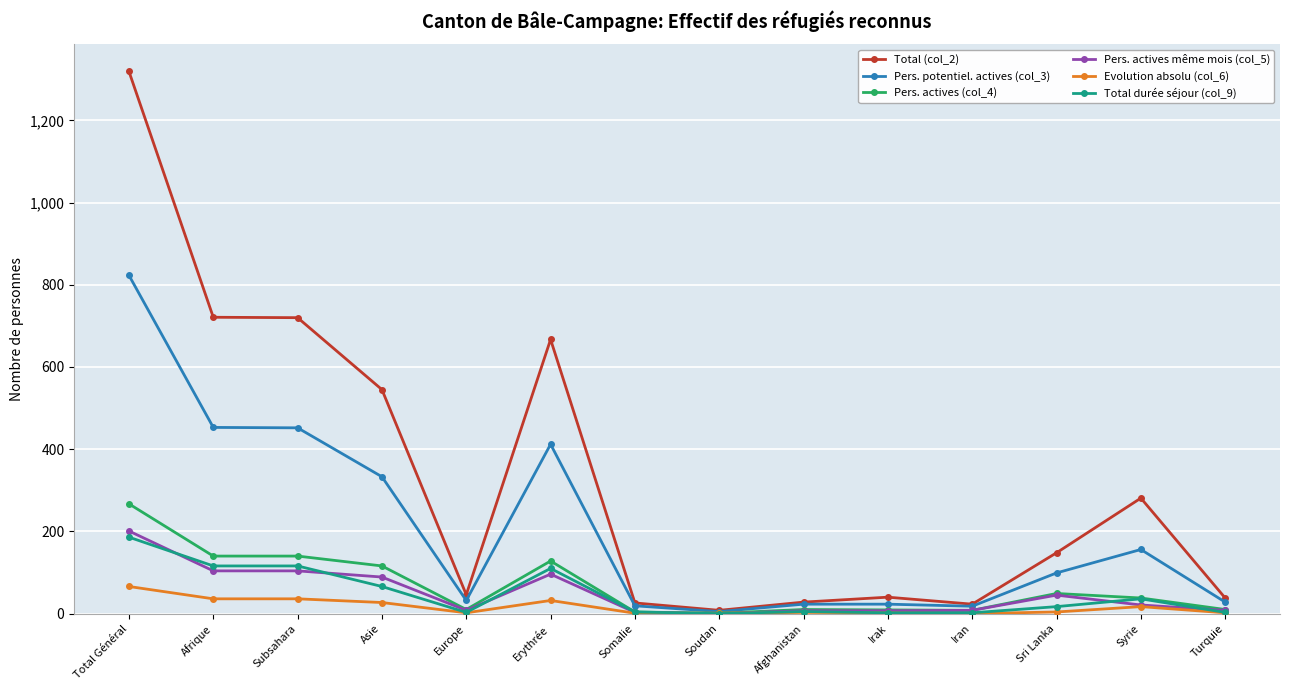

True or false: Total durée séjour (col_9) has more than 1 interior local peaks.

True